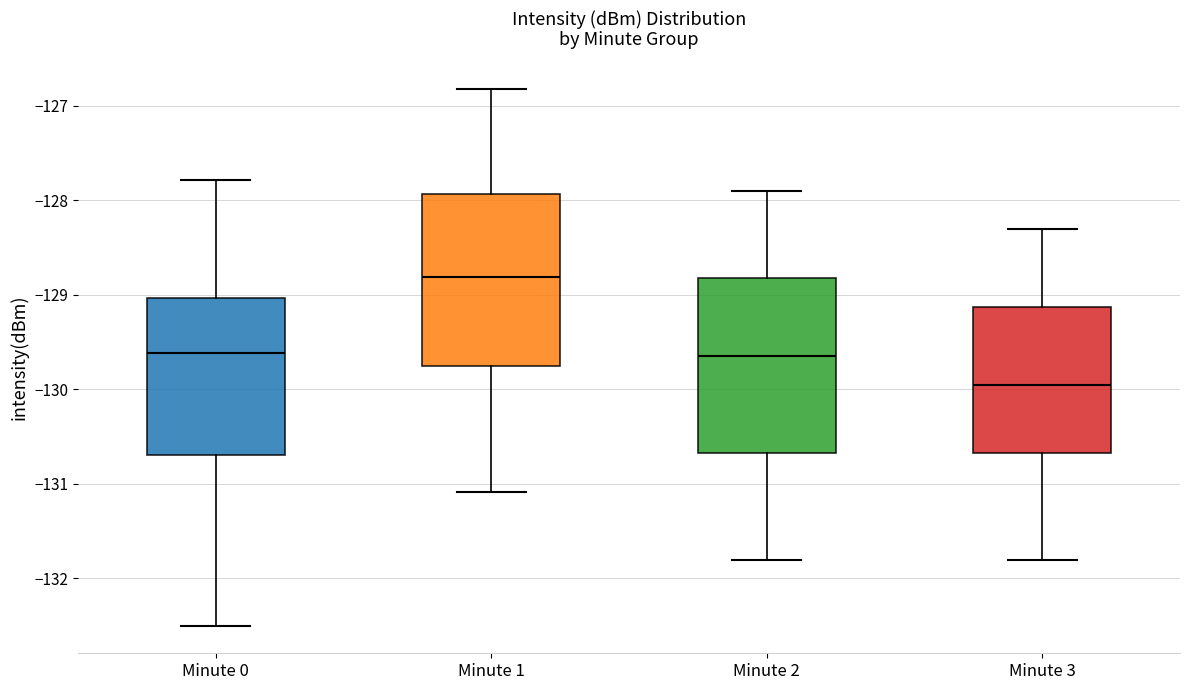

Which box has the highest median line?

Minute 1